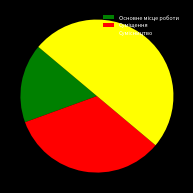

How many segments does this pie chart have?

3